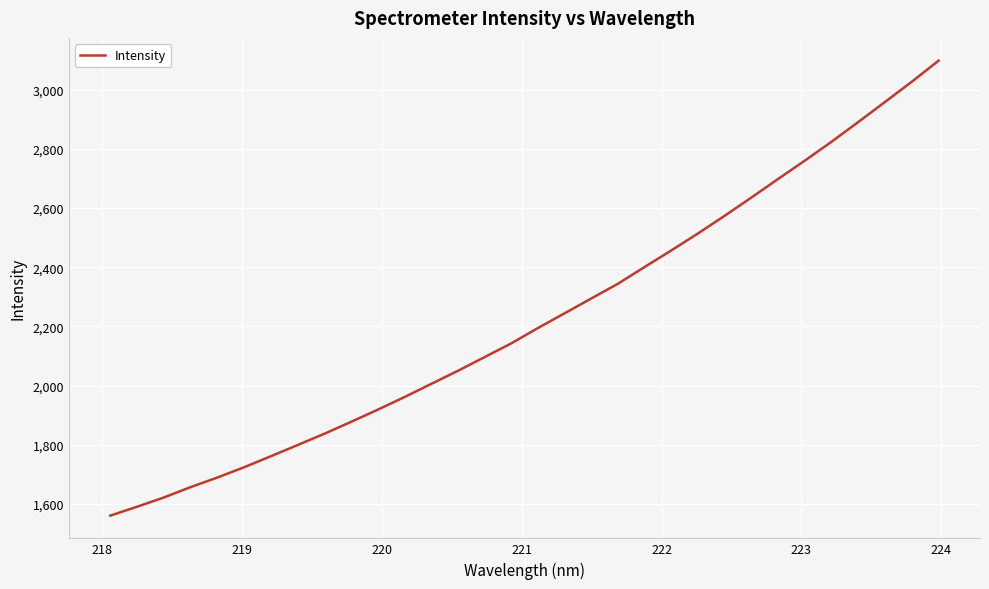

What is the smallest value displayed?

1560.5